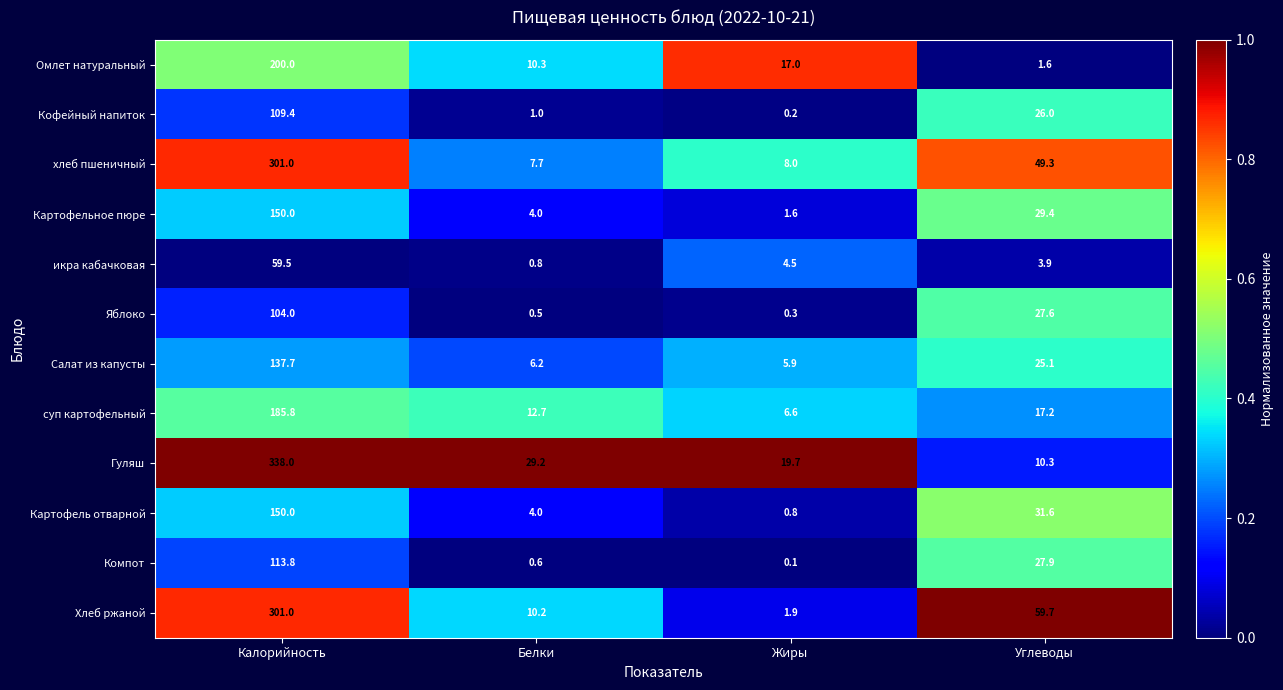

Which series has the largest range (max minus min)?

Гуляш